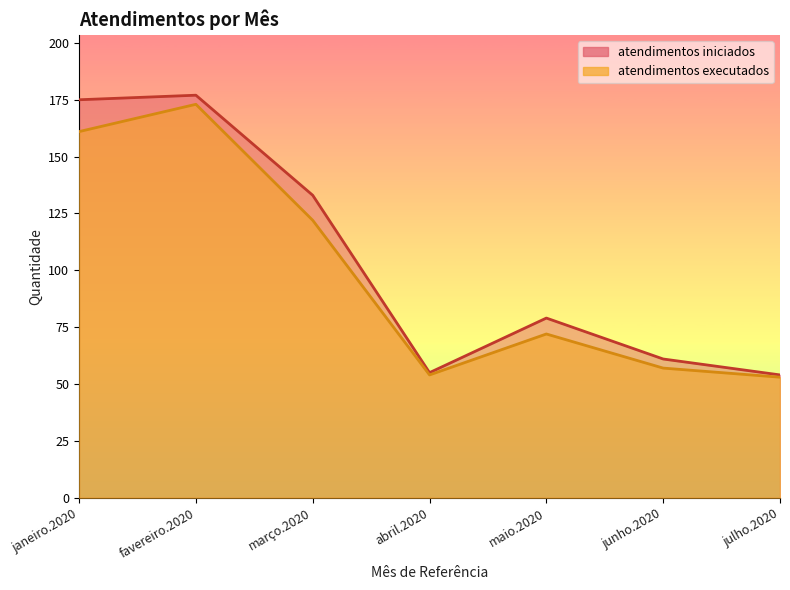

What is the approximate value of atendimentos executados at março.2020?

122